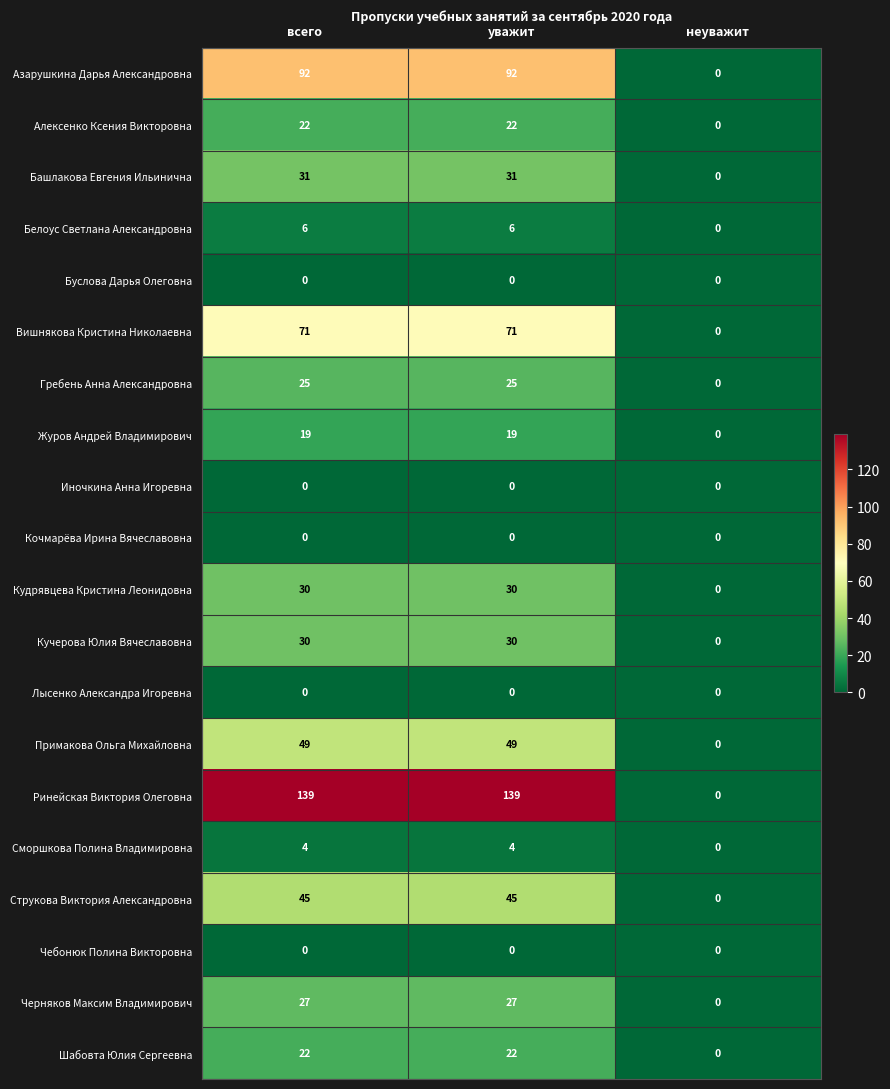

What is the average value of the Кудрявцева Кристина Леонидовна series?

20